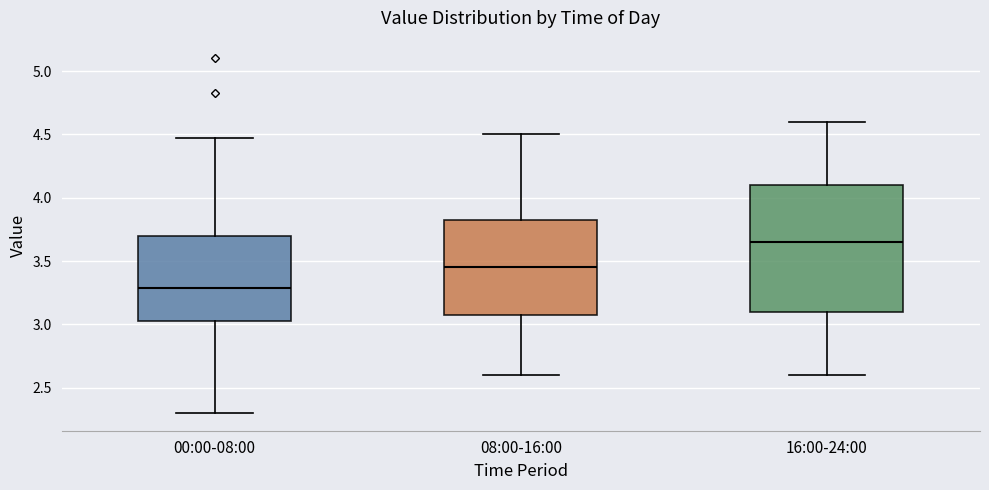

Where is the lower edge of the box for 08:00-16:00 on the y-axis? The values are not printed on the chart, so give them approximately, as read against the axis.

3.10